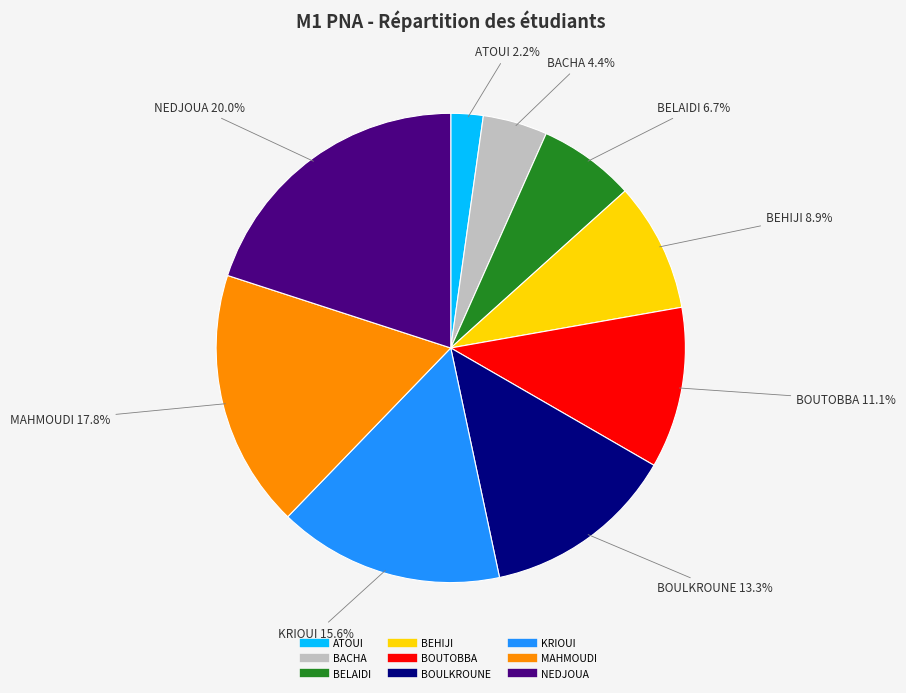

Is there a majority slice in this chart?

No